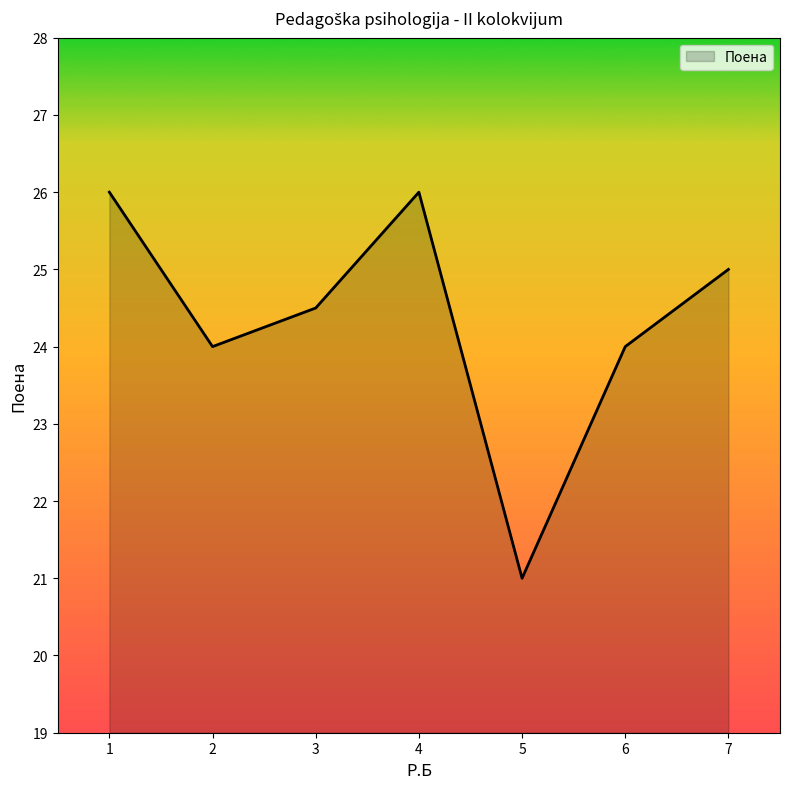

At which category does the data reach its first local peak?

4